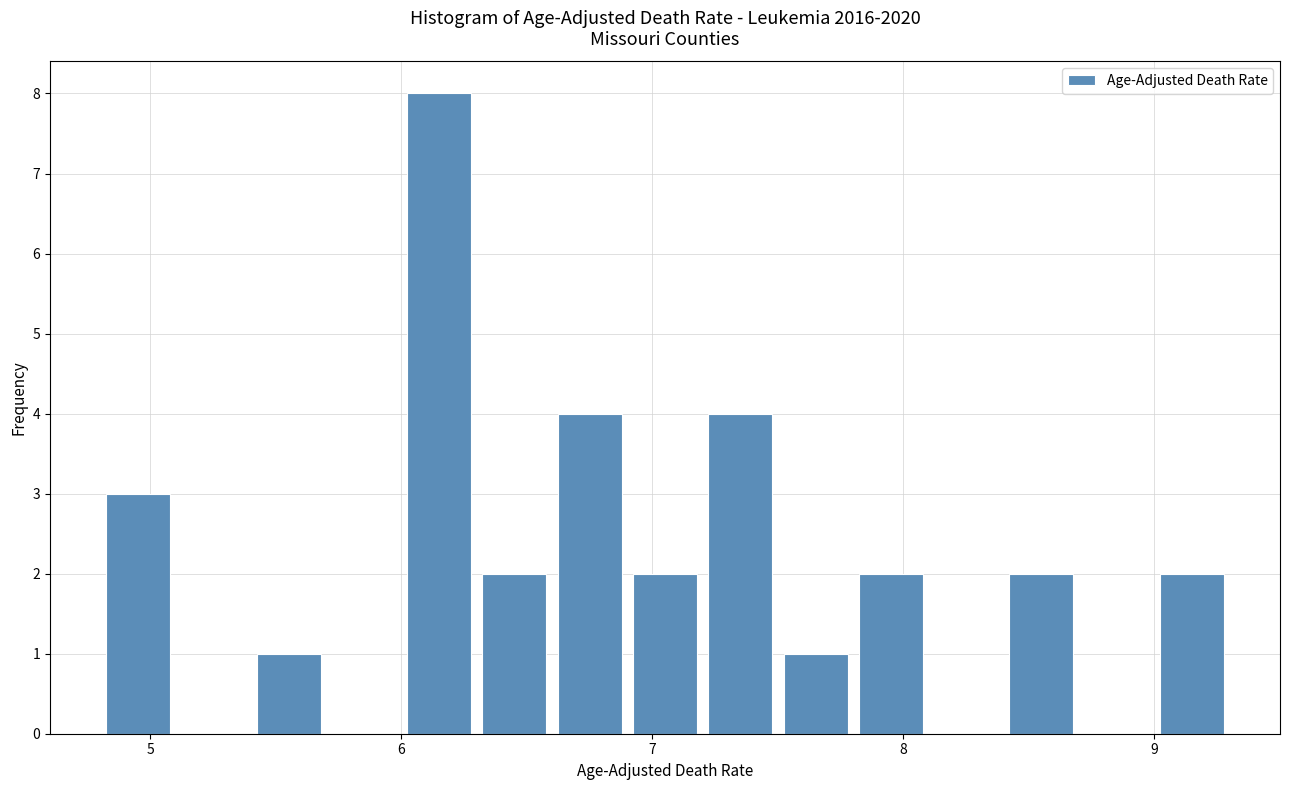

Around what value on the x-axis is the tallest bar? Give the approximate position of its centre, as read against the axis.

6.2